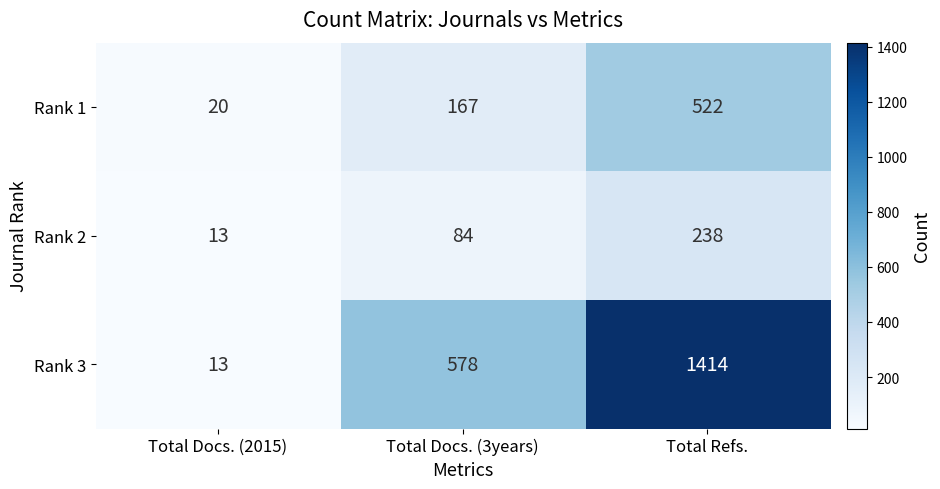

What is the sum of the Rank 1 values at Total Docs. (2015) and Total Docs. (3years)?

187